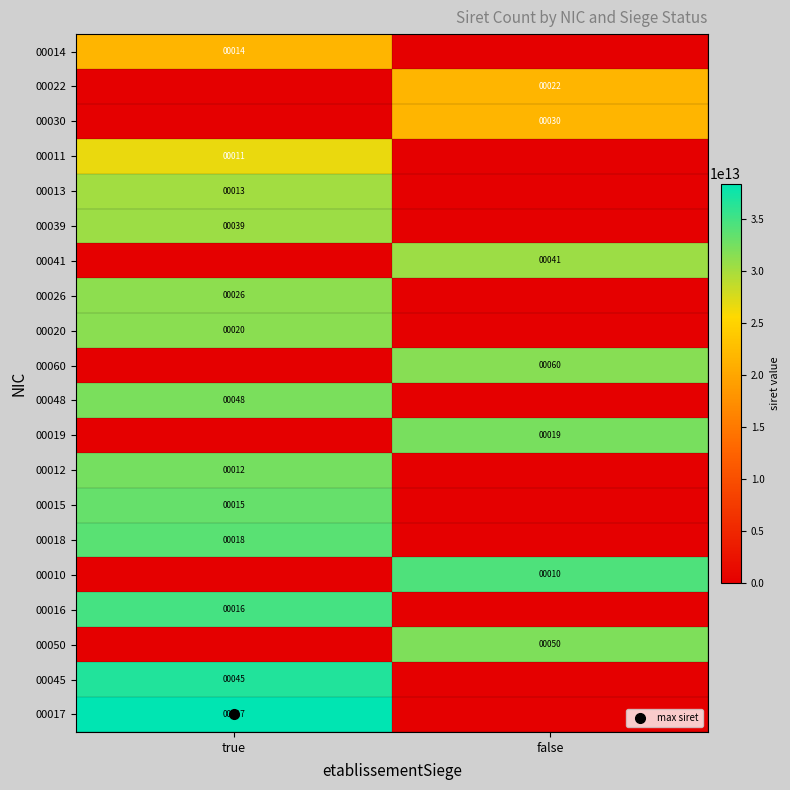

Is it true that 00039 equals 18713824296955 at false?

False